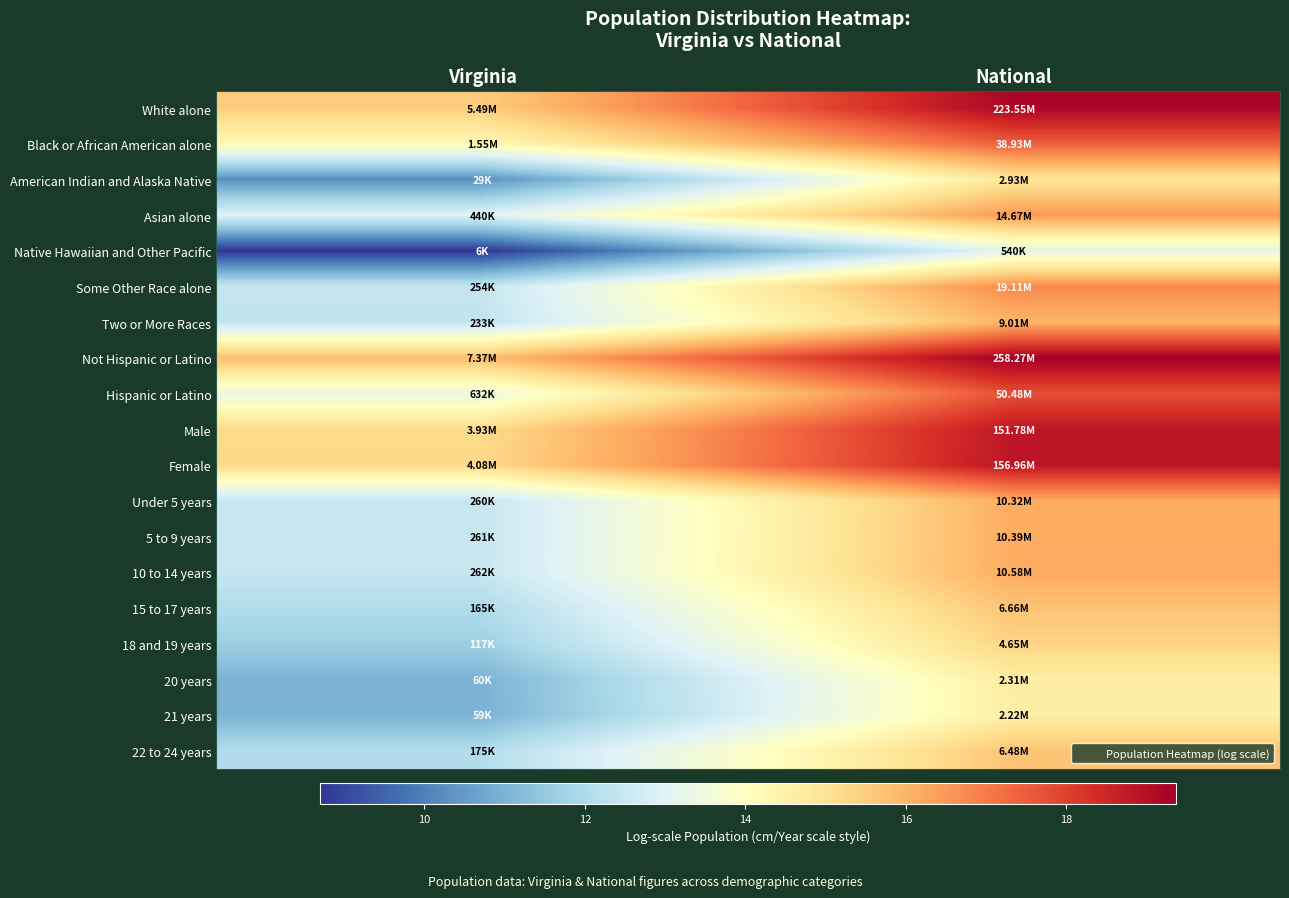

Rank the series by their maximum value, from lowest to highest.

Native Hawaiian and Other Pacific, 21 years, 20 years, American Indian and Alaska Native, 18 and 19 years, 22 to 24 years, 15 to 17 years, Two or More Races, Under 5 years, 5 to 9 years, 10 to 14 years, Asian alone, Some Other Race alone, Black or African American alone, Hispanic or Latino, Male, Female, White alone, Not Hispanic or Latino